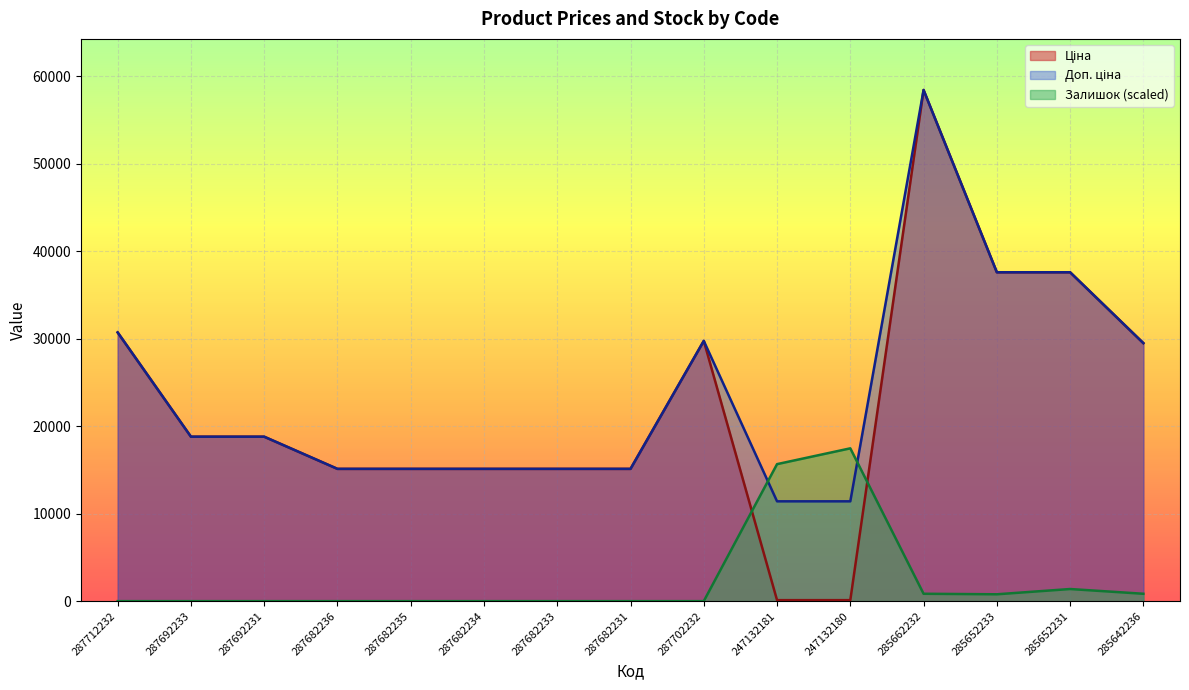

At which label is Доп. ціна closest to 34918?

285652233